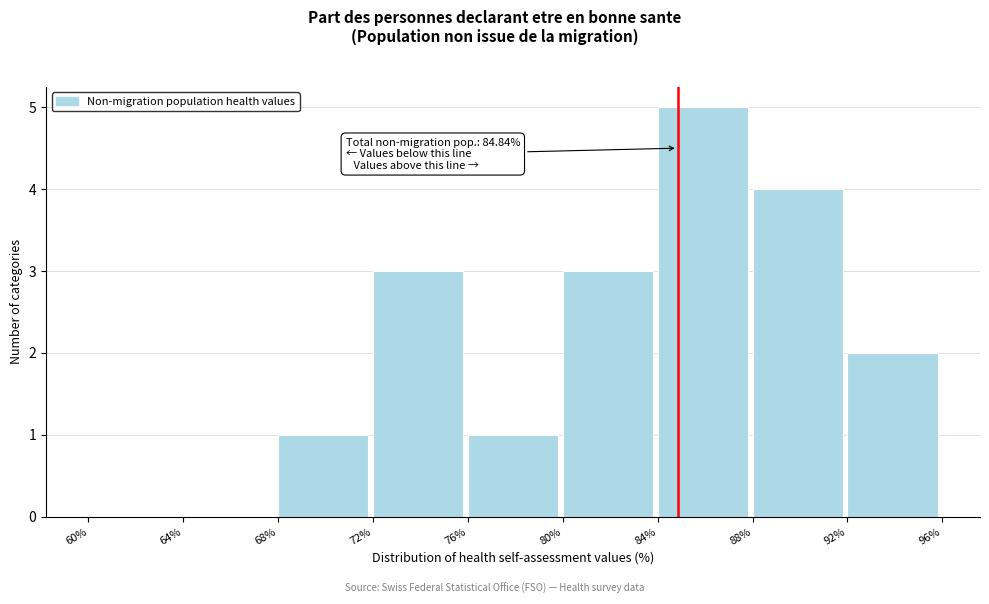

Which range on the x-axis has the tallest bar?

84% to 88%